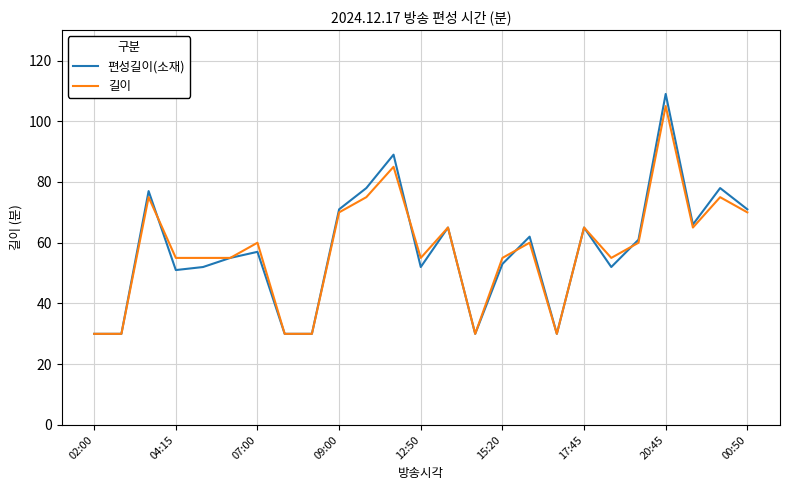

What is the lowest value of the 길이 series?

30